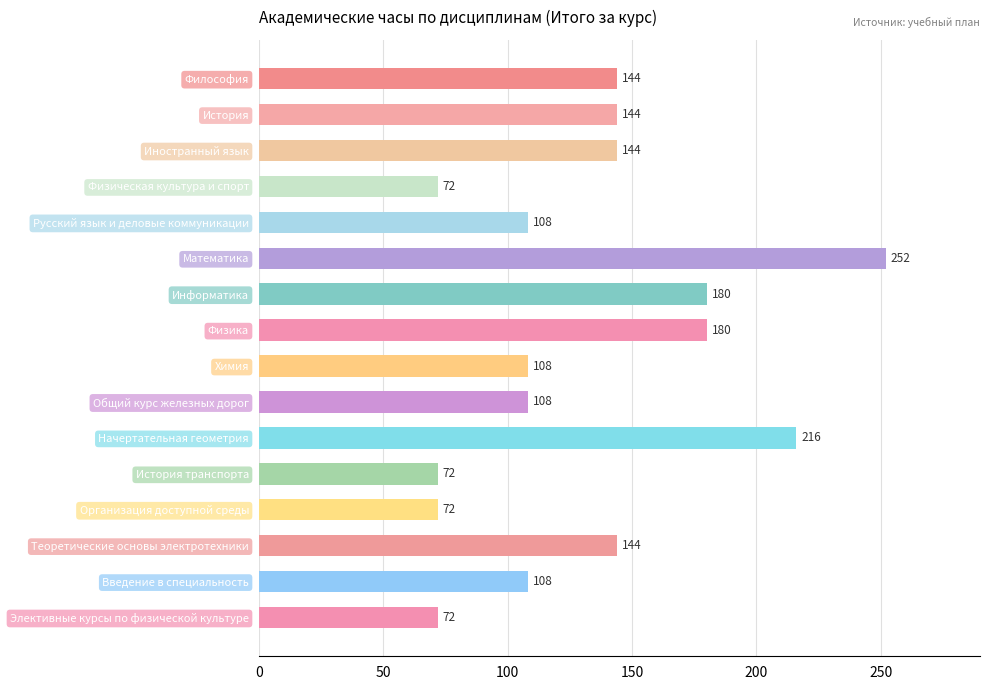

What is the average value?

133